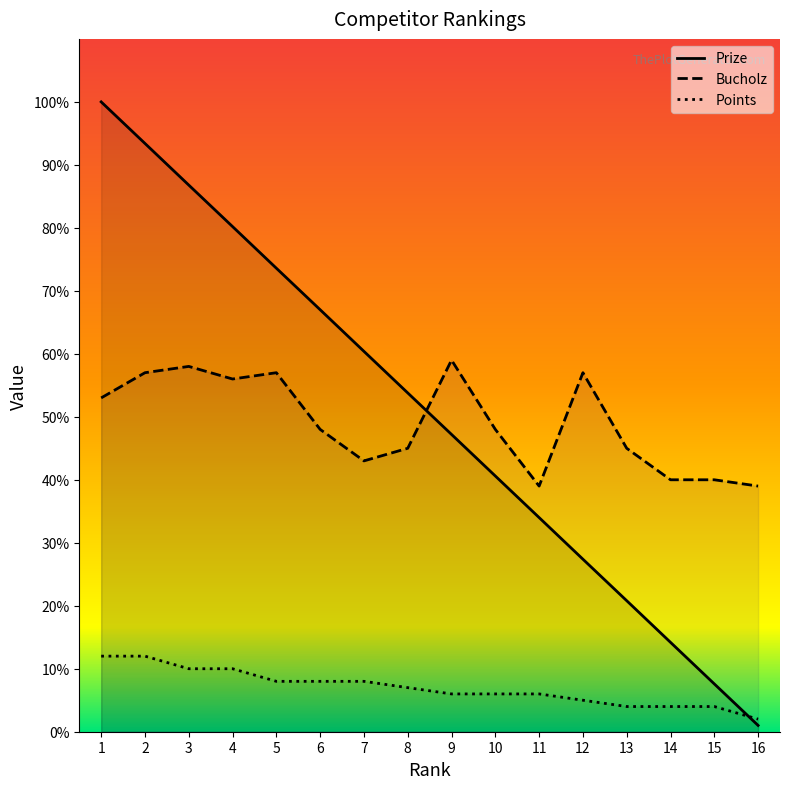

What is the difference between the Points values at 16 and 10?

4.0